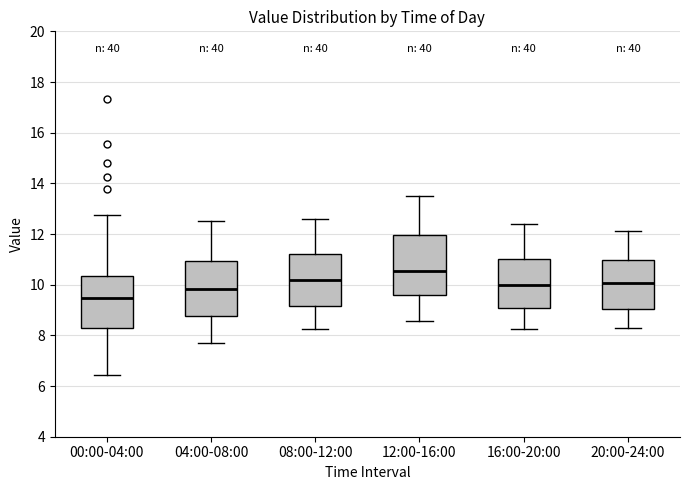

Which box is the tallest, from its lower edge to its upper edge?

12:00-16:00